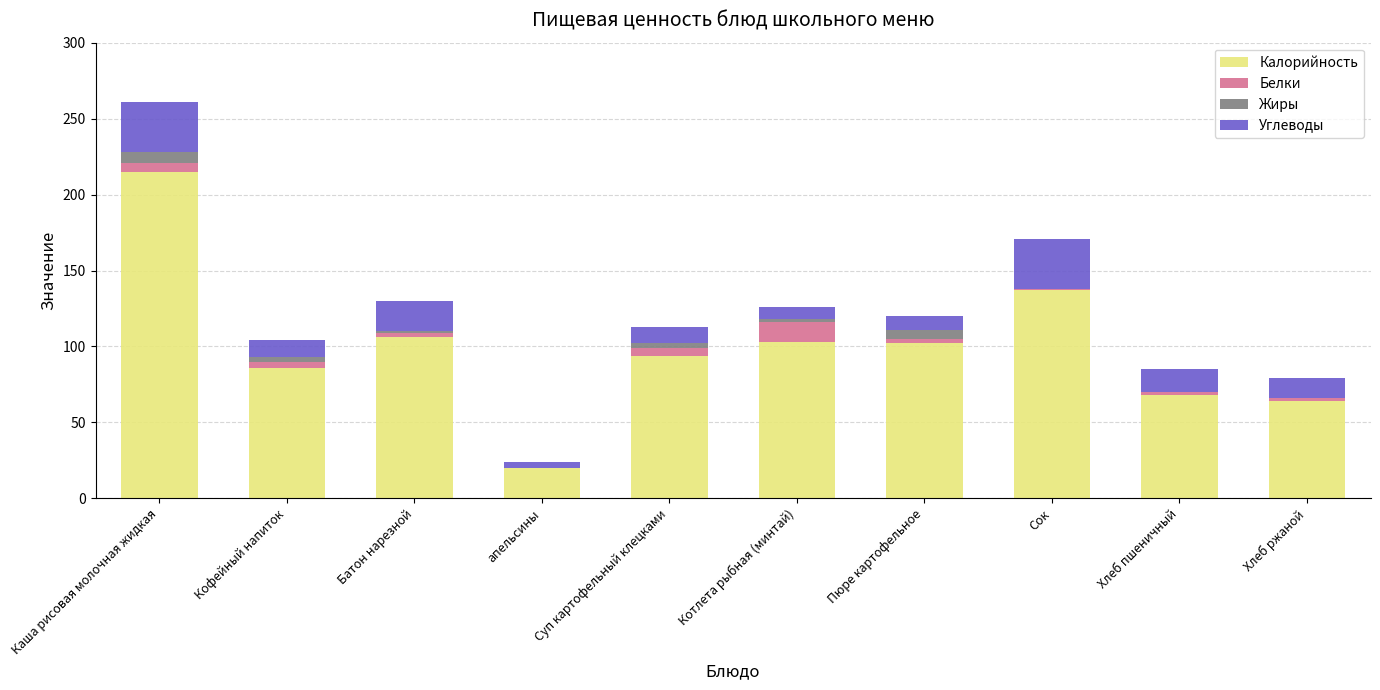

Count the number of categories in the chart.

10